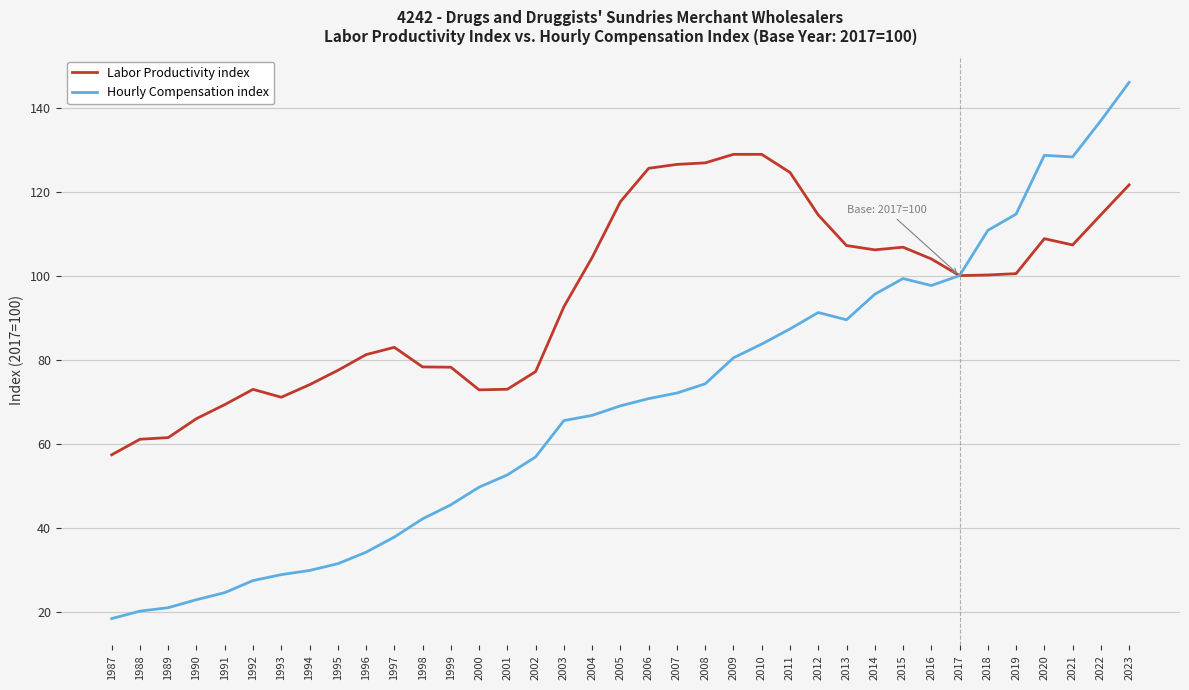

Read the Labor Productivity index value at 1996.

81.2